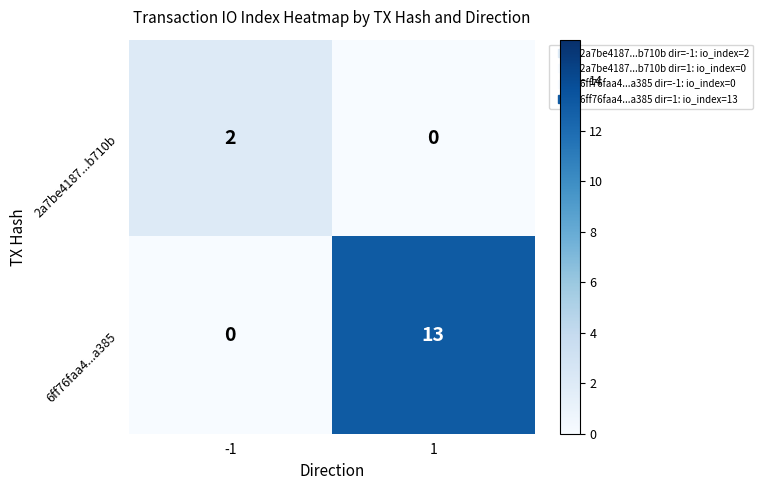

The 2a7be4187...b710b series shows 0 at 1. True or false?

True